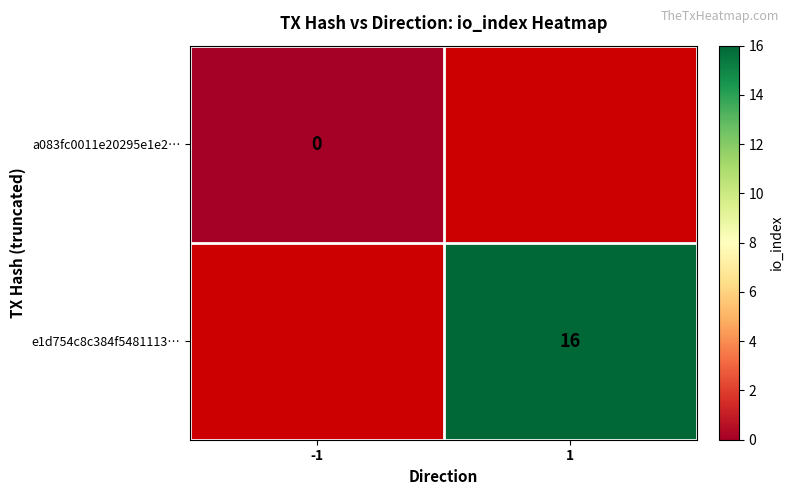

Is the value of e1d754c8c384f5481113… at 1 greater than the value of a083fc0011e20295e1e2… at -1?

Yes